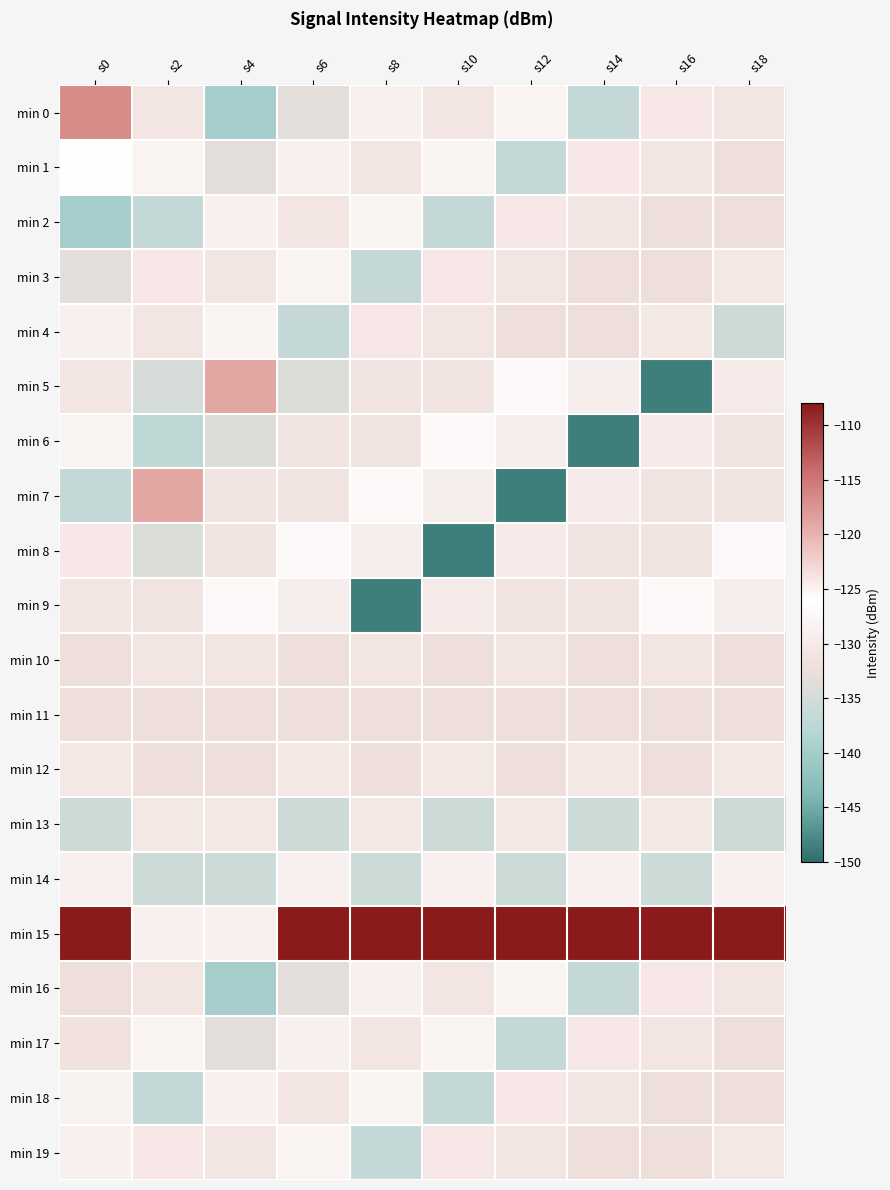

Rank the series at s16 from lowest to highest value.

min 5, min 14, min 2, min 11, min 18, min 3, min 12, min 19, min 7, min 8, min 1, min 10, min 17, min 4, min 13, min 6, min 9, min 0, min 16, min 15